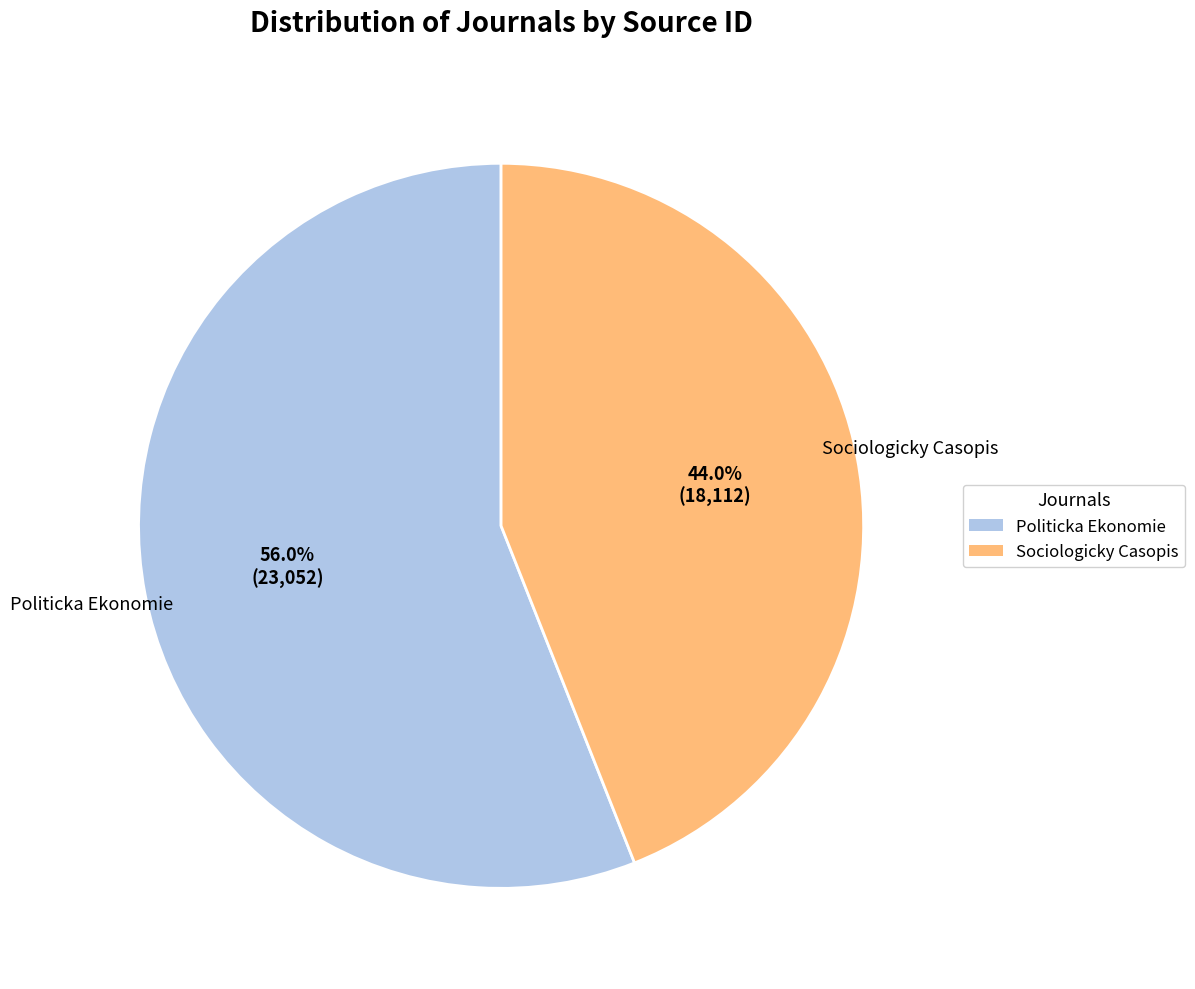

Rank the categories by value from lowest to highest.

Sociologicky Casopis, Politicka Ekonomie